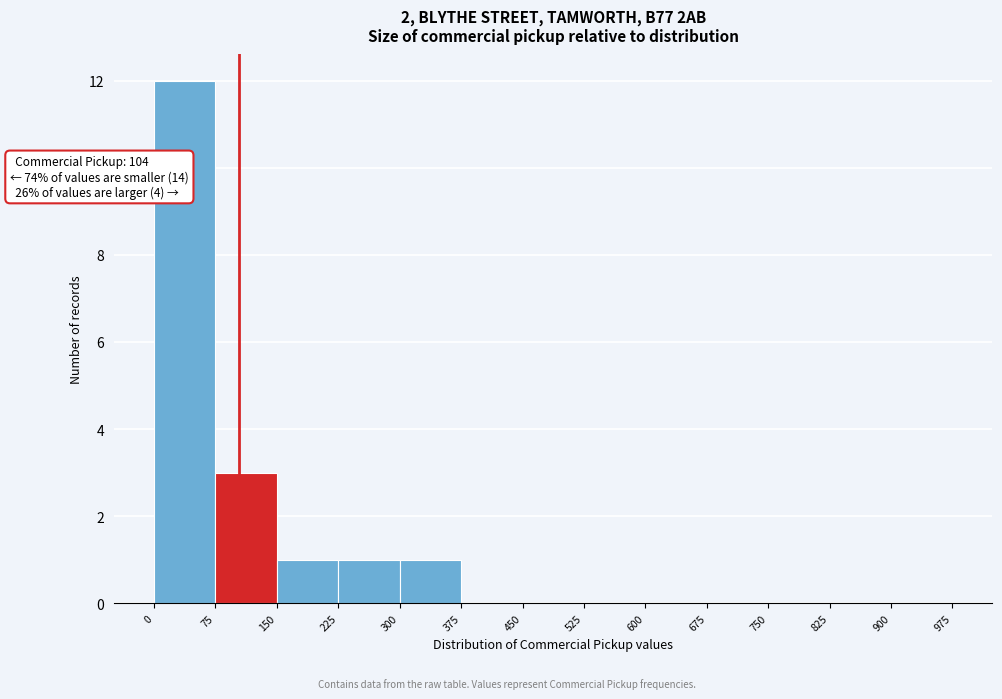

Which range on the x-axis has the tallest bar?

0 to 75